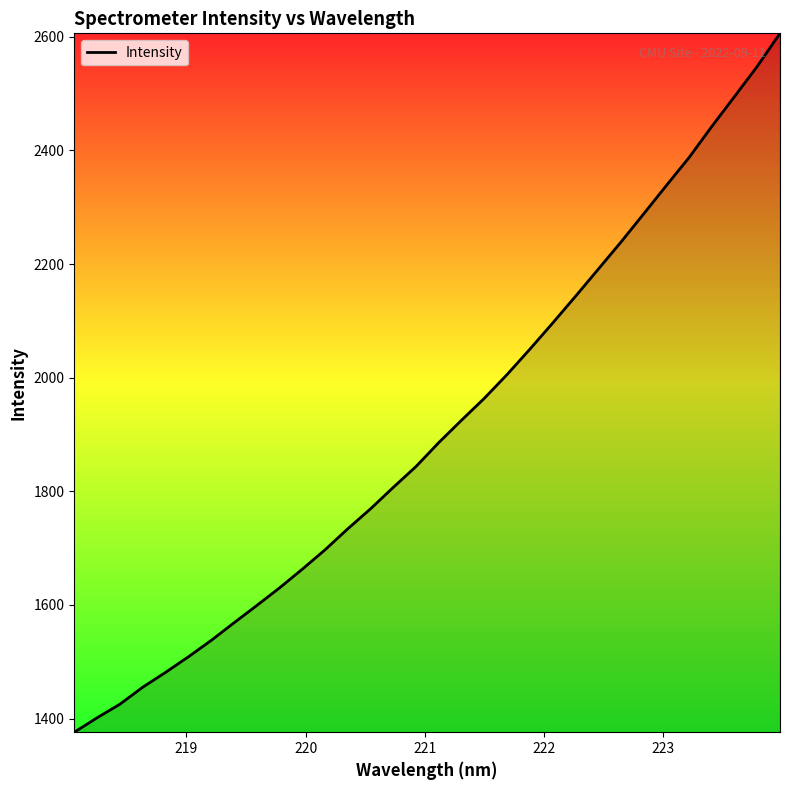

What is the smallest value displayed?

1376.0